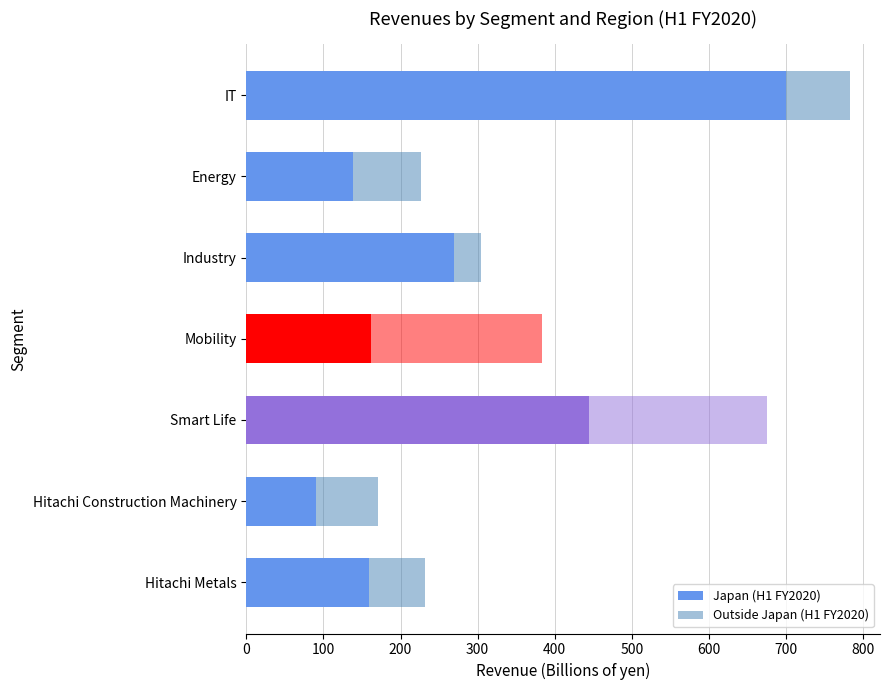

How many data points in Japan (H1 FY2020) are less than 161?

3